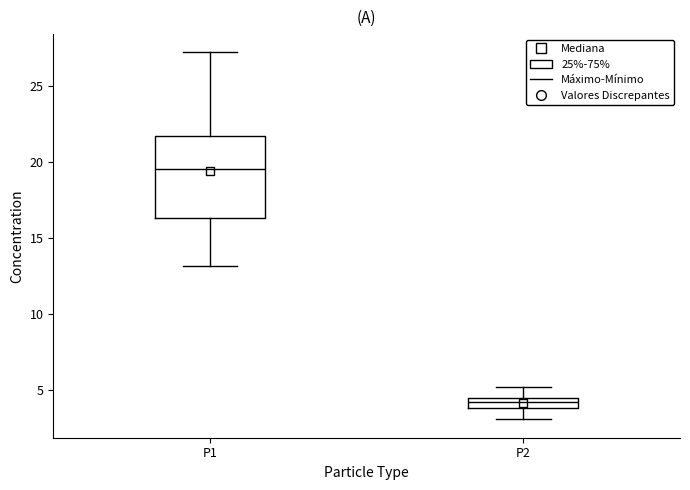

Where does the median line of the box for P1 sit on the y-axis? The values are not printed on the chart, so give them approximately, as read against the axis.

19.5